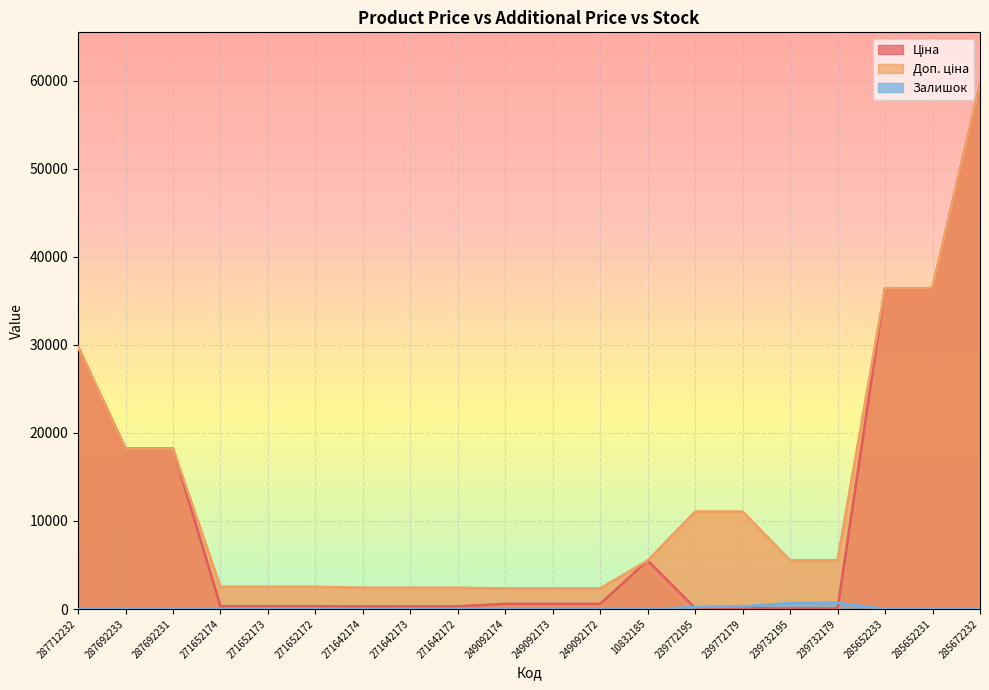

Between 287712232 and 271652172, which series saw the biggest shift?

Ціна